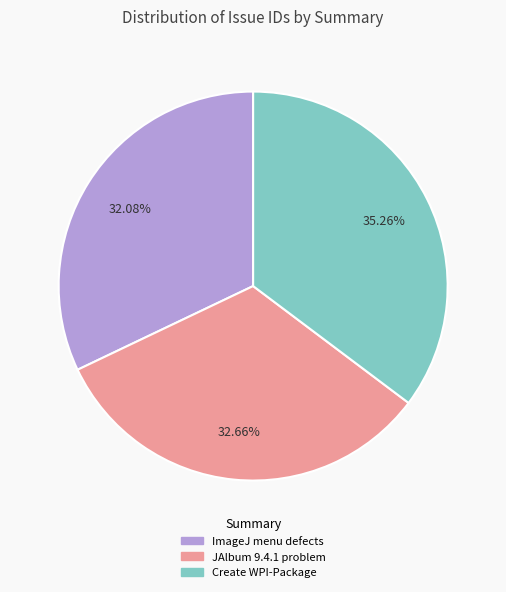

Is there a majority slice in this chart?

No